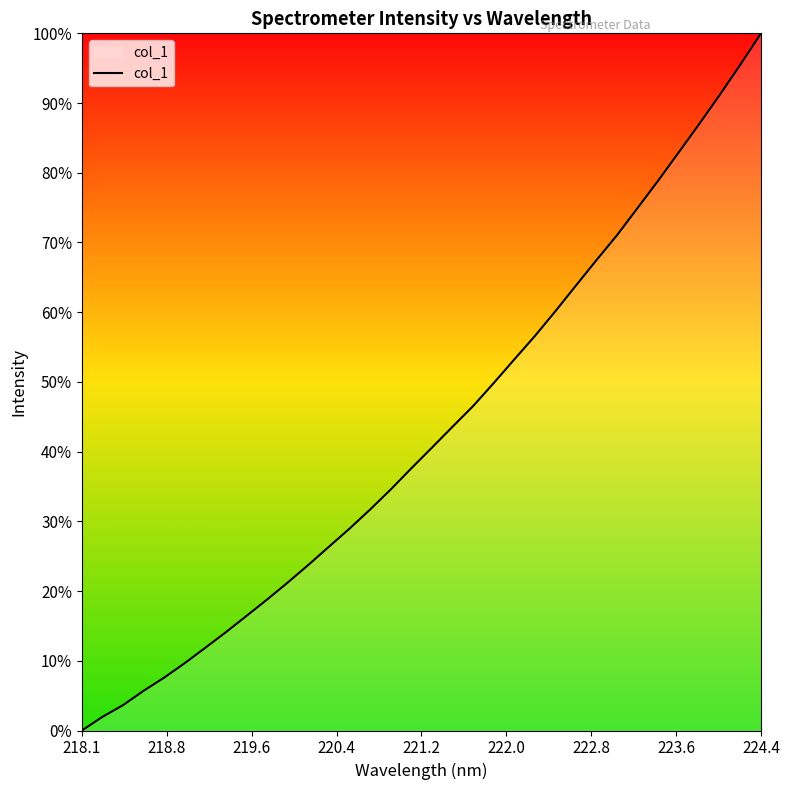

Reading right to left, transcribe all the data shown in this chart.

5682.5	5545.6	5413.1	5285.2	5160.3	5036.3	4916.3	4796.8	4687.3	4575.5	4462.6	4353.4	4250.9	4147.2	4046.2	3955.5	3863.8	3773.2	3680.3	3592.5	3508.6	3429.2	3349.2	3272.1	3197.5	3125.7	3054.3	2985.8	2918.1	2854.4	2796.6	2733.5	2682.0	2621.9